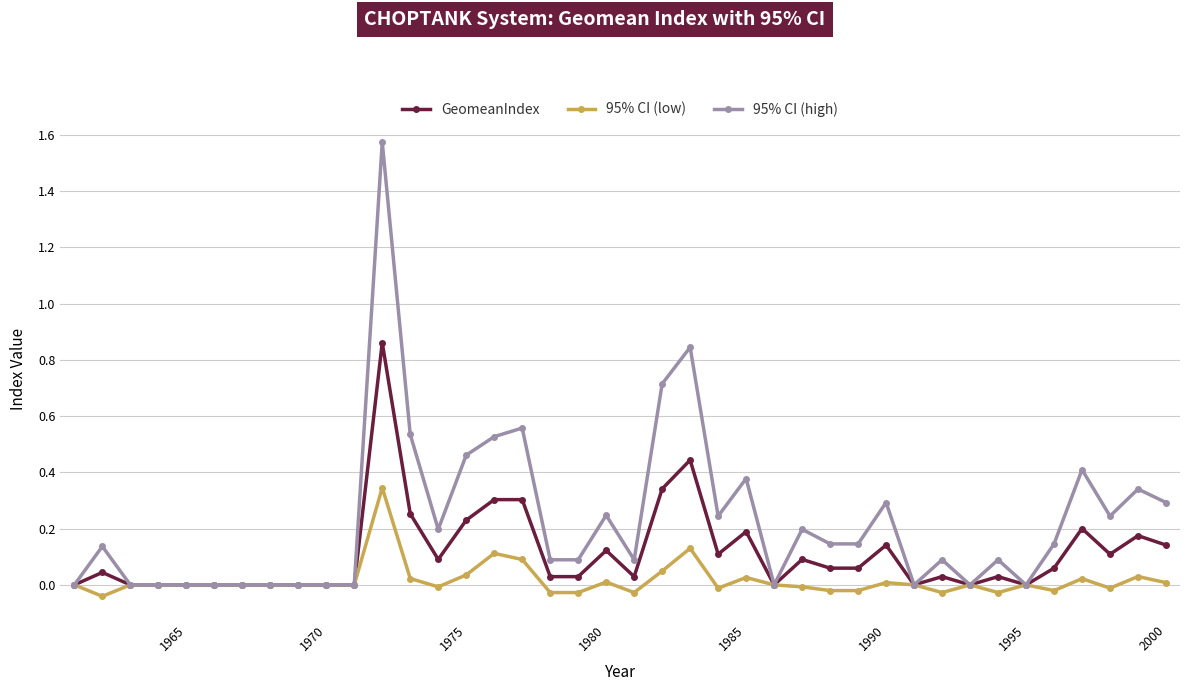

Rank the series by their maximum value, from highest to lowest.

95% CI (high), GeomeanIndex, 95% CI (low)